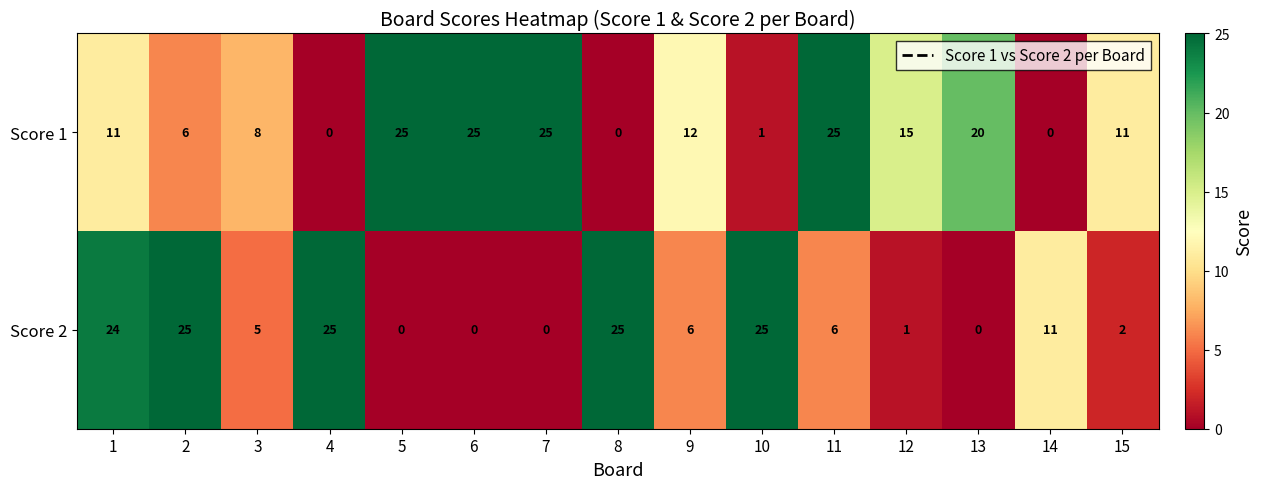

Reading left to right, what are all the values shown in this chart?

Score 1: 1=11	2=6	3=8	4=0	5=25	6=25	7=25	8=0	9=12	10=1	11=25	12=15	13=20	14=0	15=11
Score 2: 1=24	2=25	3=5	4=25	5=0	6=0	7=0	8=25	9=6	10=25	11=6	12=1	13=0	14=11	15=2